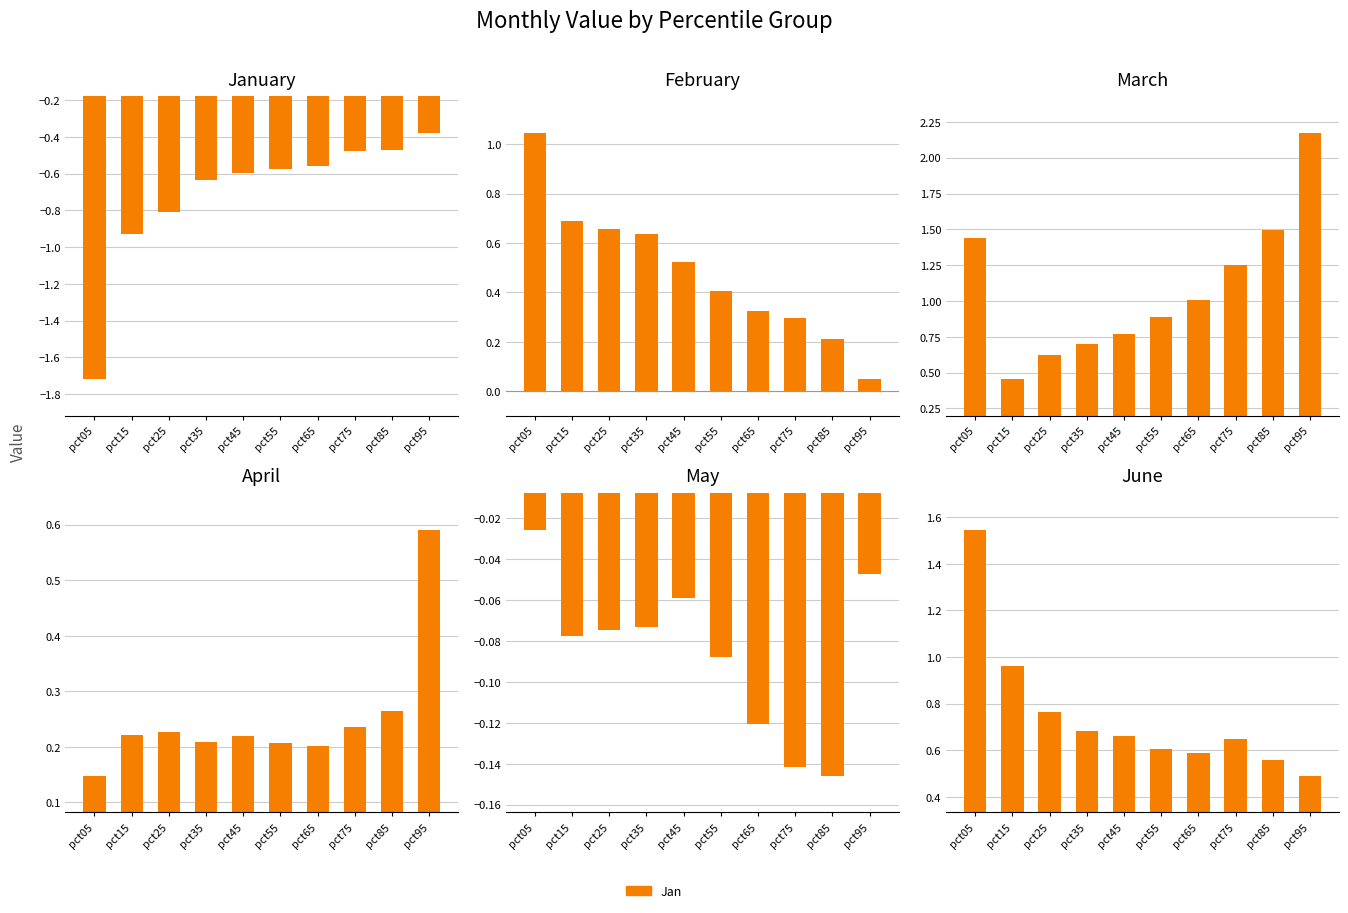

The value of Mar at pct85 is 1.5. True or false?

True